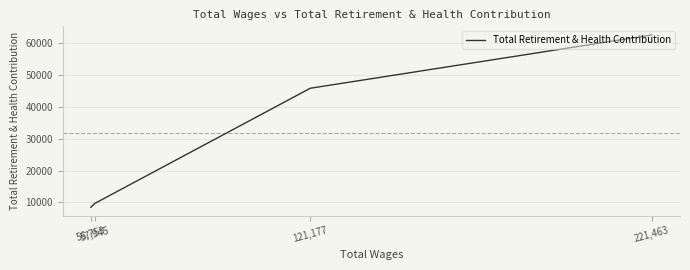

Does the chart display data point markers on the line(s)?

No